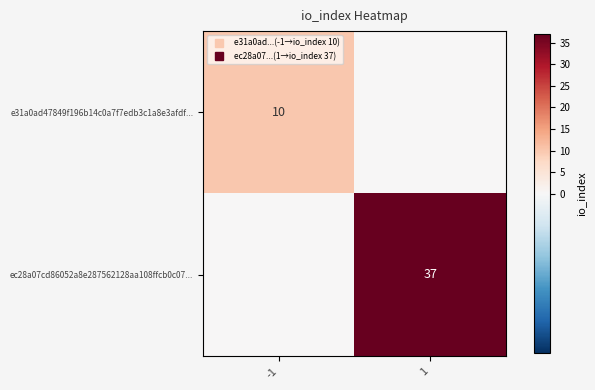

Rank the series by their maximum value, from highest to lowest.

ec28a07cd86052a8e287562128aa108ffcb0c07..., e31a0ad47849f196b14c0a7f7edb3c1a8e3afdf...